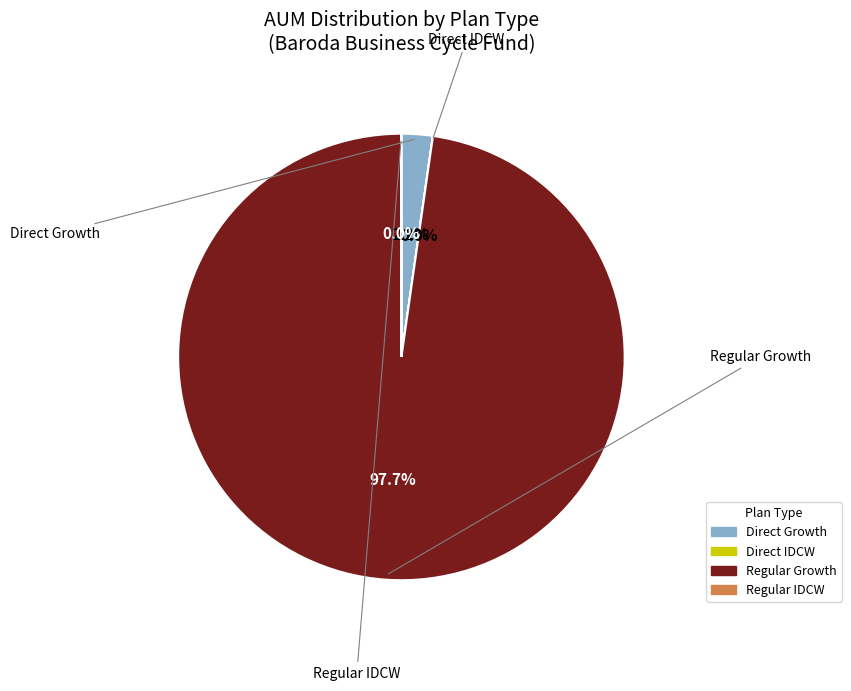

Which has a higher value, Regular Growth or Direct Growth?

Regular Growth